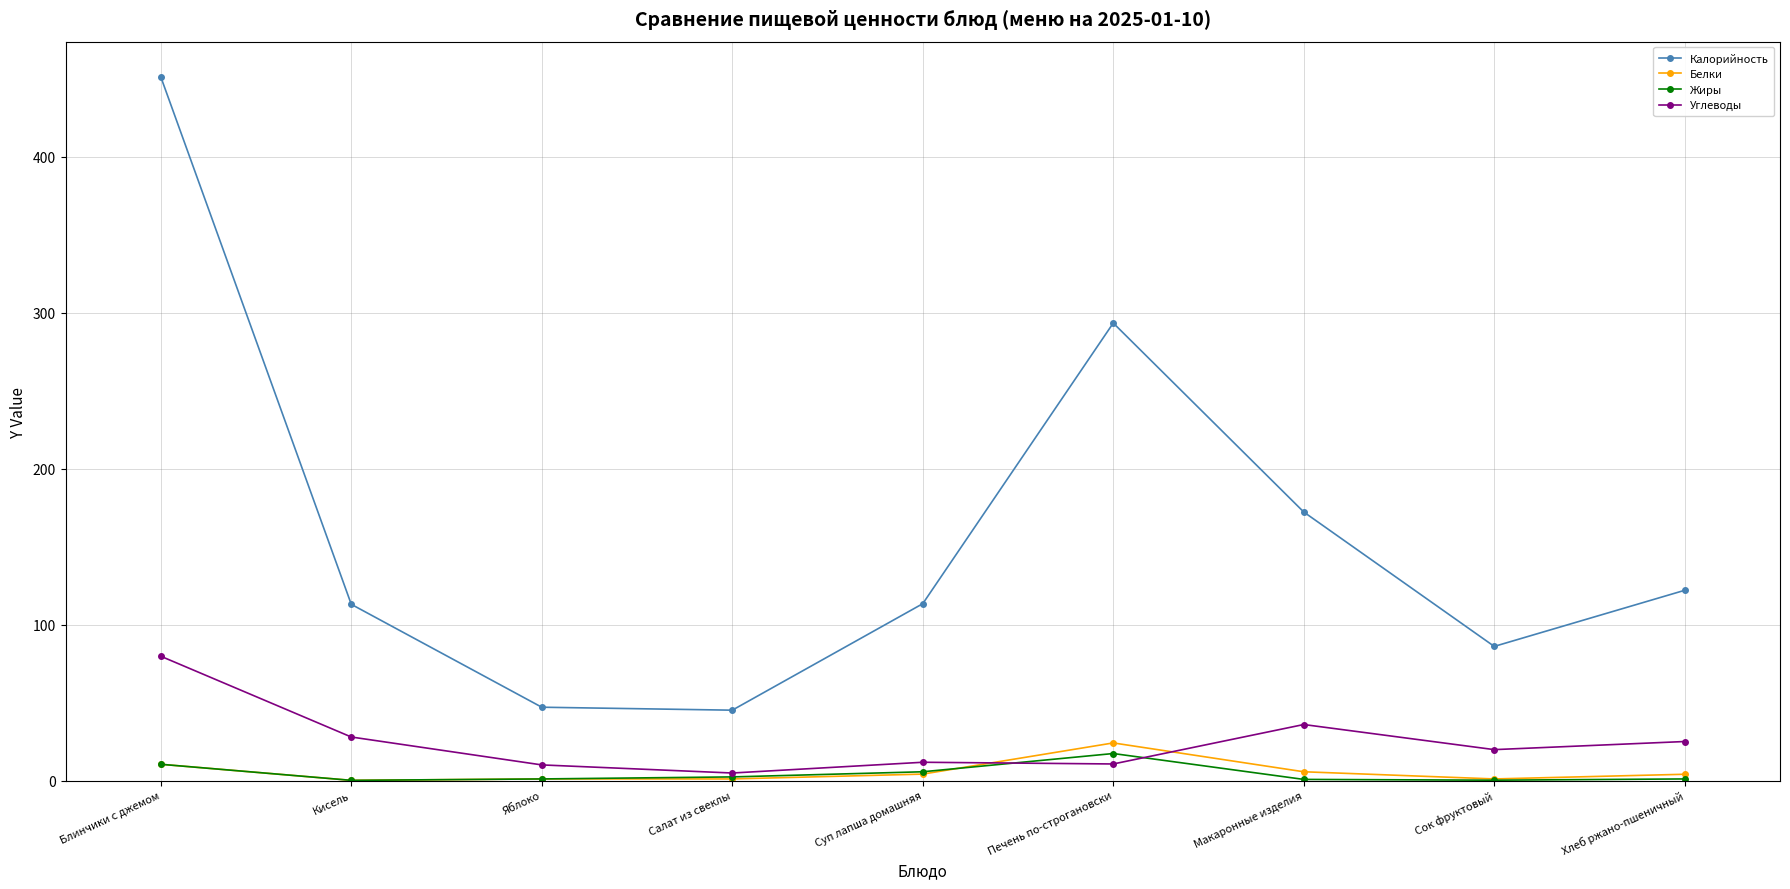

Which series has the largest total across all categories?

Калорийность